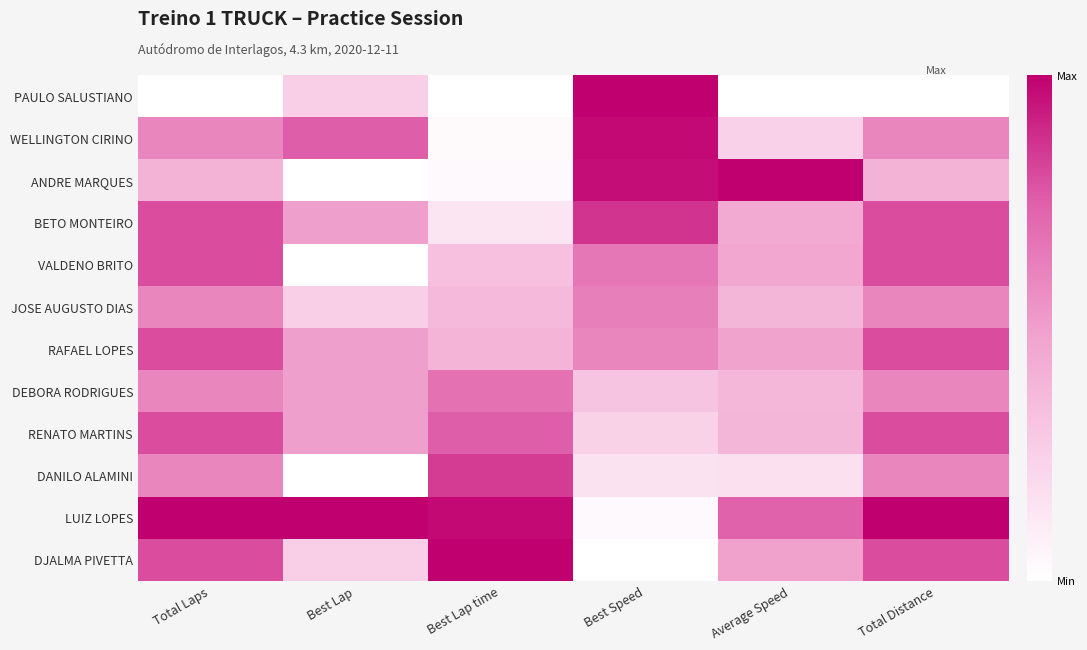

Reading left to right, list all the values displayed in this chart.

PAULO SALUSTIANO: Total Laps=0.0	Best Lap=0.2	Best Lap time=0.0	Best Speed=1.0	Average Speed=0.0	Total Distance=0.0
WELLINGTON CIRINO: Total Laps=0.6	Best Lap=0.8	Best Lap time=0.0	Best Speed=1.0	Average Speed=0.2	Total Distance=0.6
ANDRE MARQUES: Total Laps=0.4	Best Lap=0.0	Best Lap time=0.0	Best Speed=1.0	Average Speed=1.0	Total Distance=0.4
BETO MONTEIRO: Total Laps=0.8	Best Lap=0.5	Best Lap time=0.1	Best Speed=0.9	Average Speed=0.4	Total Distance=0.8
VALDENO BRITO: Total Laps=0.8	Best Lap=0.0	Best Lap time=0.3	Best Speed=0.7	Average Speed=0.5	Total Distance=0.8
JOSE AUGUSTO DIAS: Total Laps=0.6	Best Lap=0.2	Best Lap time=0.4	Best Speed=0.6	Average Speed=0.4	Total Distance=0.6
RAFAEL LOPES: Total Laps=0.8	Best Lap=0.5	Best Lap time=0.4	Best Speed=0.6	Average Speed=0.5	Total Distance=0.8
DEBORA RODRIGUES: Total Laps=0.6	Best Lap=0.5	Best Lap time=0.7	Best Speed=0.3	Average Speed=0.4	Total Distance=0.6
RENATO MARTINS: Total Laps=0.8	Best Lap=0.5	Best Lap time=0.8	Best Speed=0.2	Average Speed=0.4	Total Distance=0.8
DANILO ALAMINI: Total Laps=0.6	Best Lap=0.0	Best Lap time=0.8	Best Speed=0.2	Average Speed=0.2	Total Distance=0.6
LUIZ LOPES: Total Laps=1.0	Best Lap=1.0	Best Lap time=1.0	Best Speed=0.0	Average Speed=0.7	Total Distance=1.0
DJALMA PIVETTA: Total Laps=0.8	Best Lap=0.2	Best Lap time=1.0	Best Speed=0.0	Average Speed=0.5	Total Distance=0.8